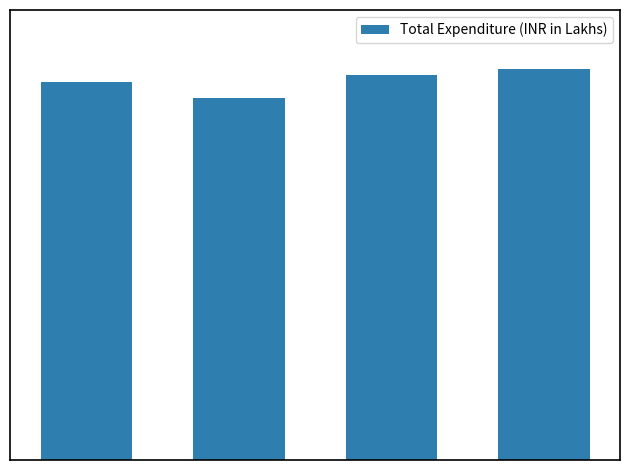

What is the difference between the second highest and second lowest values?

8.8